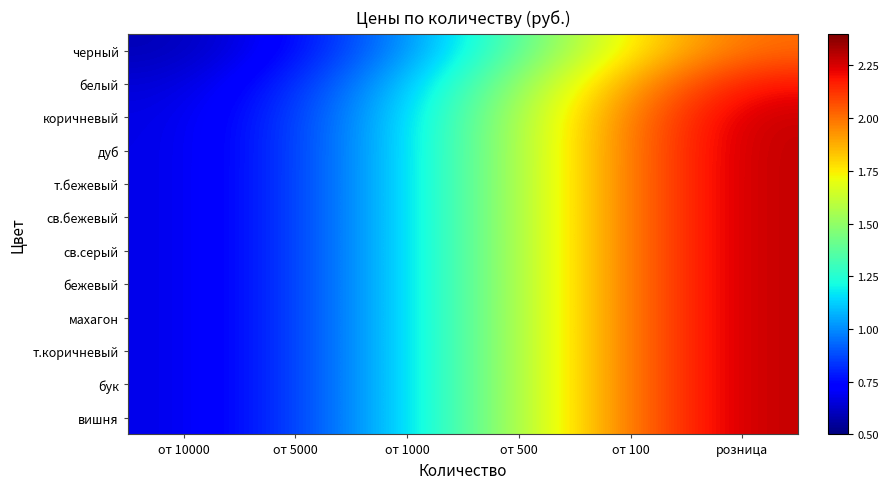

Which label corresponds to the largest value in the chart?

розница